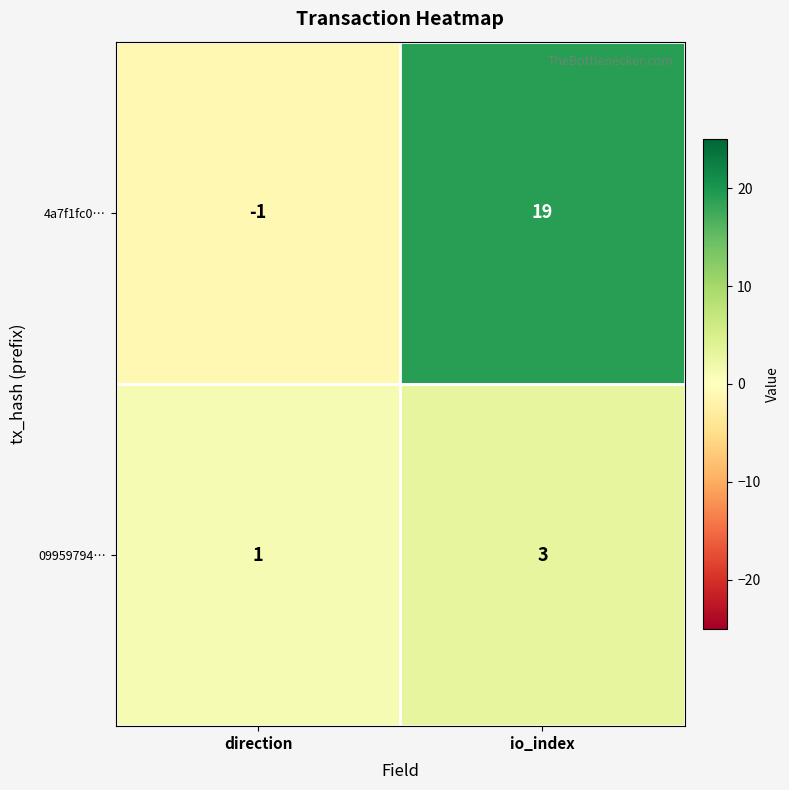

Reading left to right, extract all data points from this chart.

4a7f1fc0…: -1	19
09959794…: 1	3